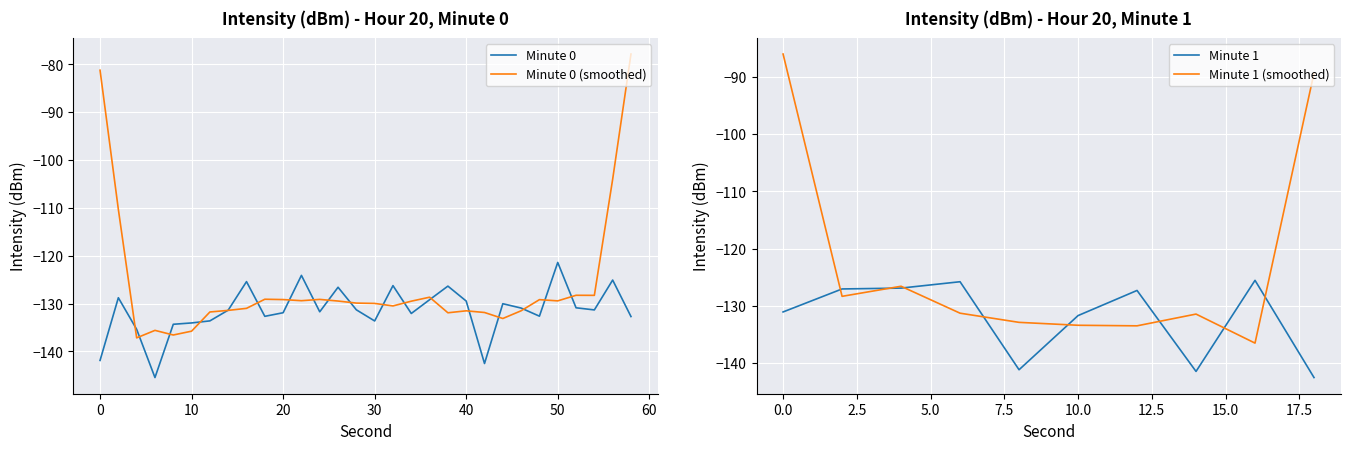

What is the difference between the values at 44 and 52?

0.9